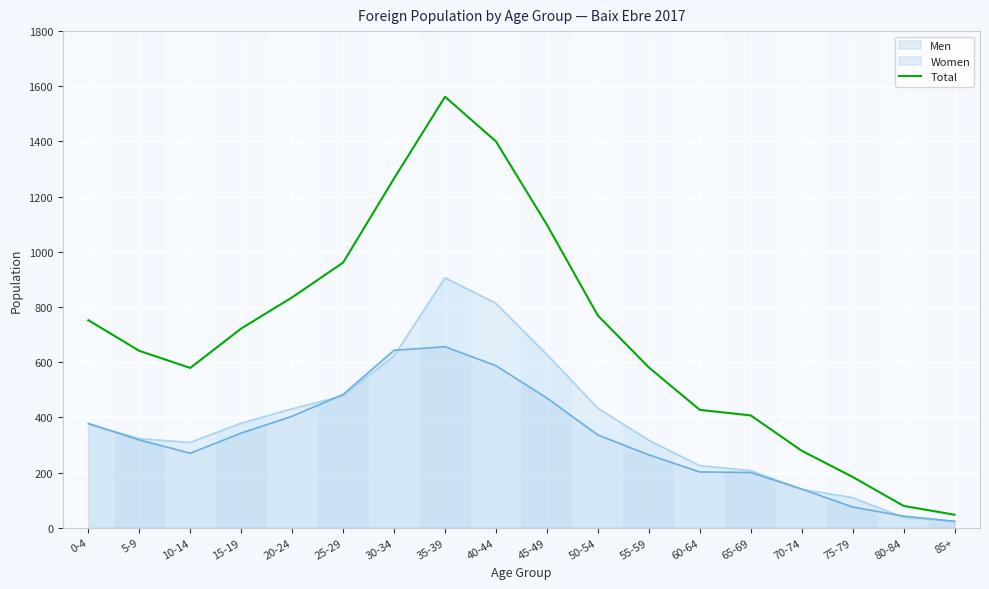

What is the sum of the values at 10-14 and 30-34?

1845